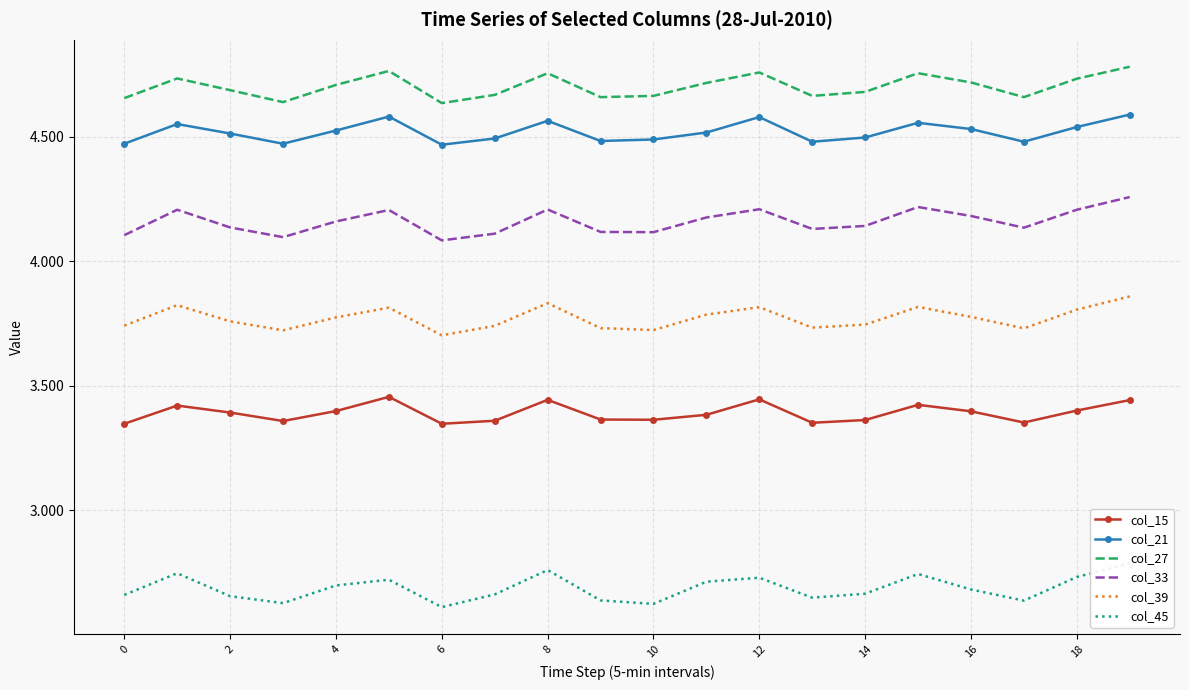

Is it true that col_27 equals 4.7 at 17?

True